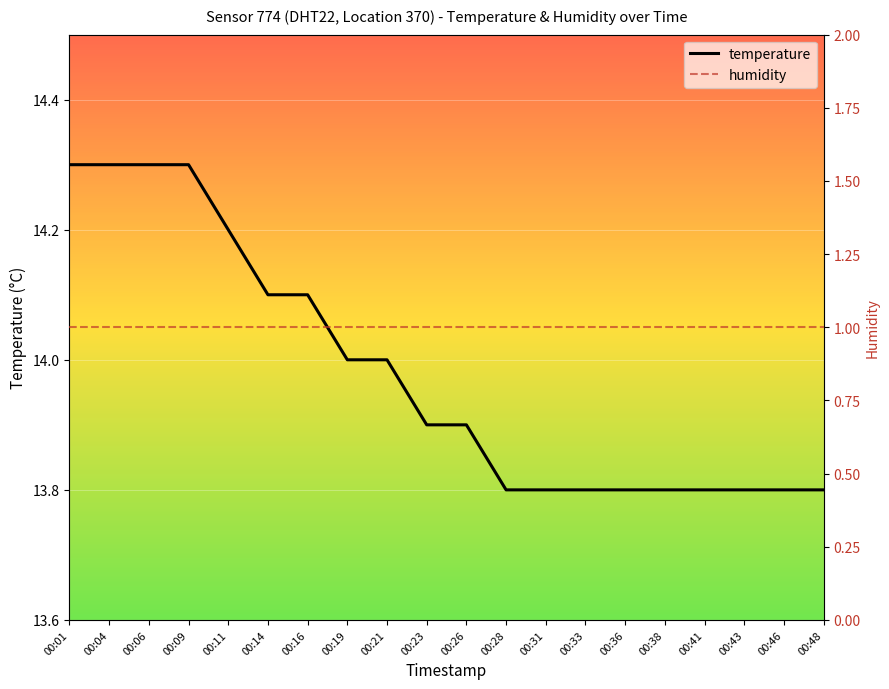

Reading left to right, list all the values displayed in this chart.

temperature: 00:01=14.3	00:04=14.3	00:06=14.3	00:09=14.3	00:11=14.2	00:14=14.1	00:16=14.1	00:19=14.0	00:21=14.0	00:23=13.9	00:26=13.9	00:28=13.8	00:31=13.8	00:33=13.8	00:36=13.8	00:38=13.8	00:41=13.8	00:43=13.8	00:46=13.8	00:48=13.8
humidity: 00:01=1.0	00:04=1.0	00:06=1.0	00:09=1.0	00:11=1.0	00:14=1.0	00:16=1.0	00:19=1.0	00:21=1.0	00:23=1.0	00:26=1.0	00:28=1.0	00:31=1.0	00:33=1.0	00:36=1.0	00:38=1.0	00:41=1.0	00:43=1.0	00:46=1.0	00:48=1.0